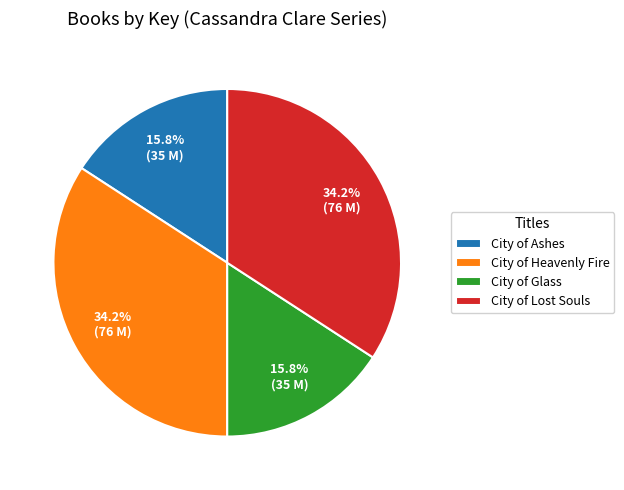

What is the ratio of the value at City of Ashes to the value at City of Heavenly Fire?

0.5